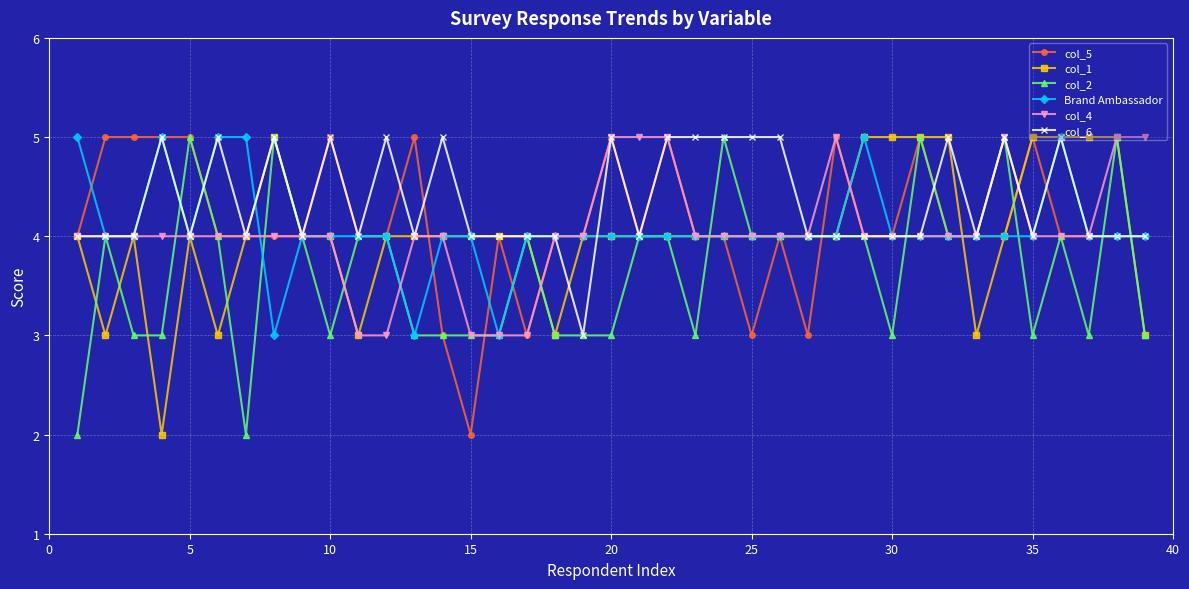

True or false: Brand Ambassador has more than 2 interior local peaks.

True